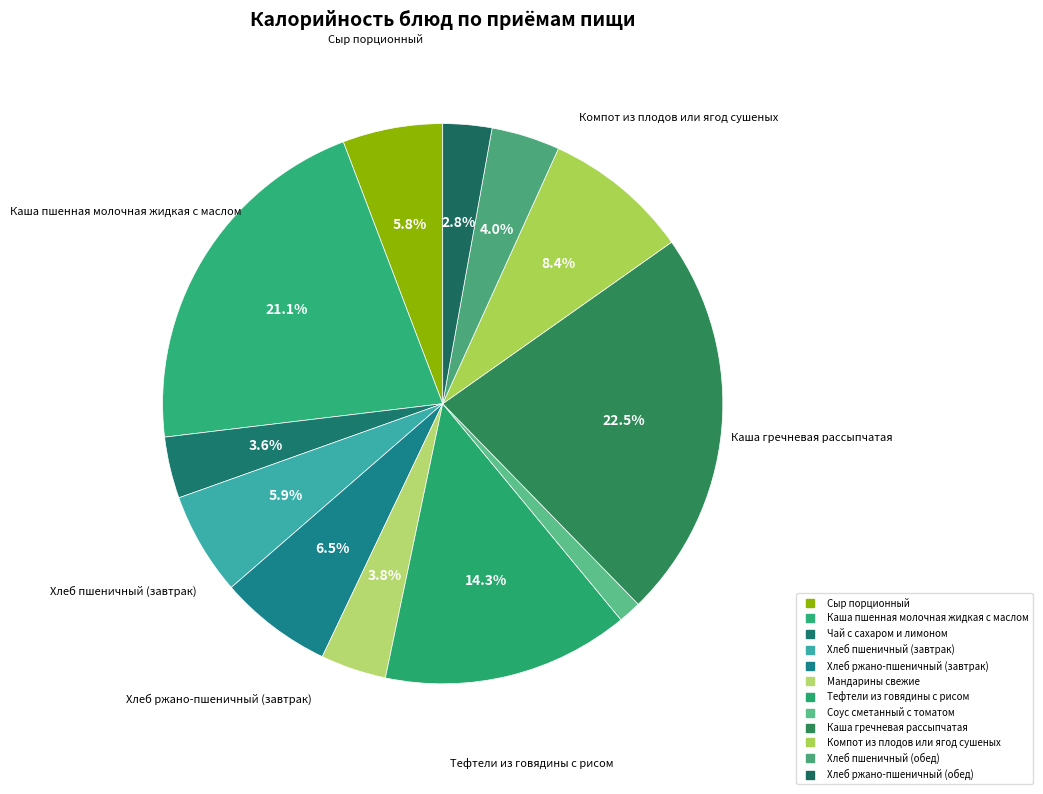

To the nearest percent, what percentage of the pie is Соус сметанный с томатом?

1%